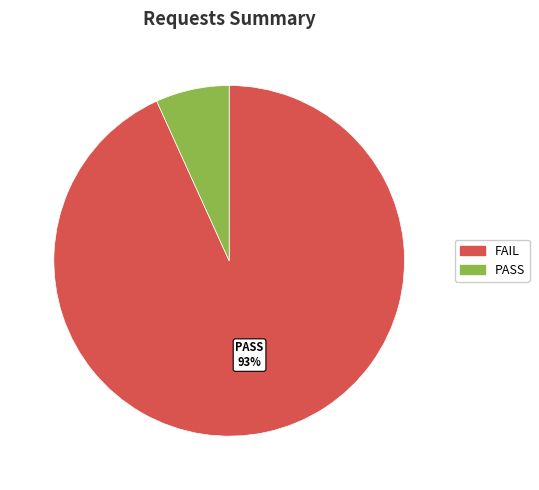

Count the number of slices in the pie.

2